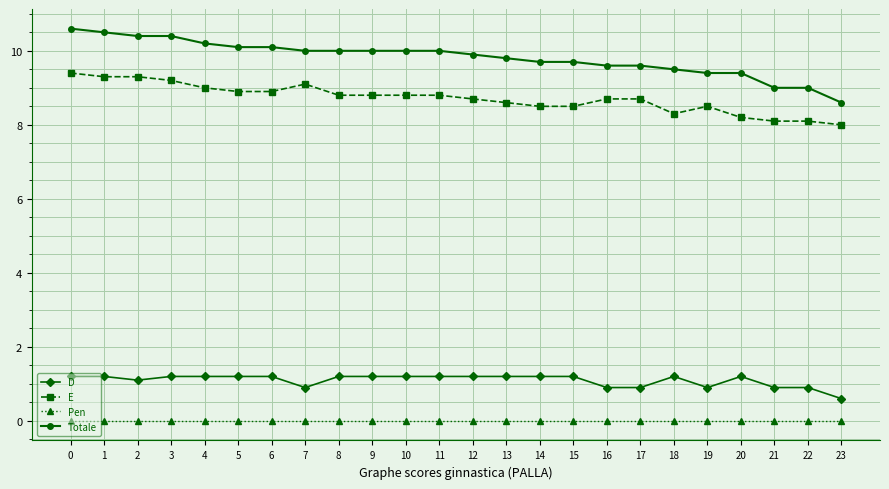

What is the difference between the highest and lowest values at 13?

9.8